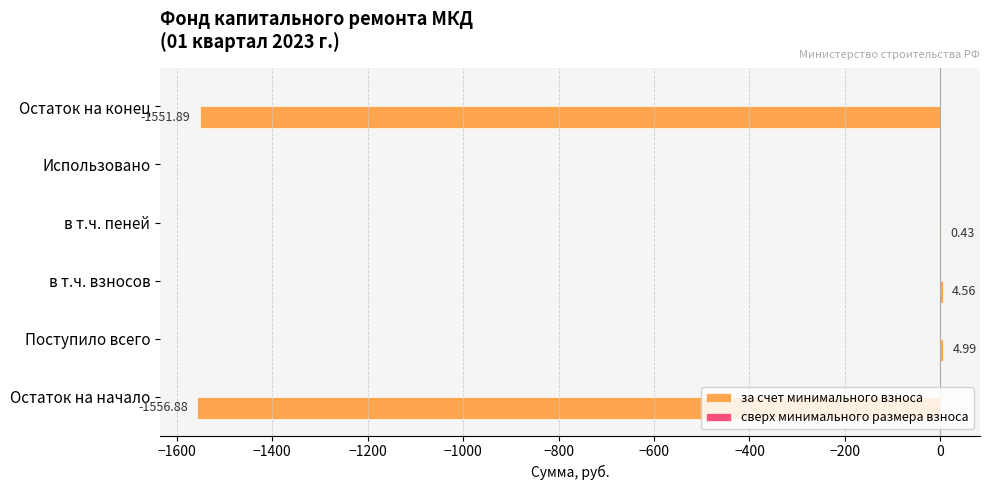

Which label corresponds to the largest value in the chart?

Поступило всего